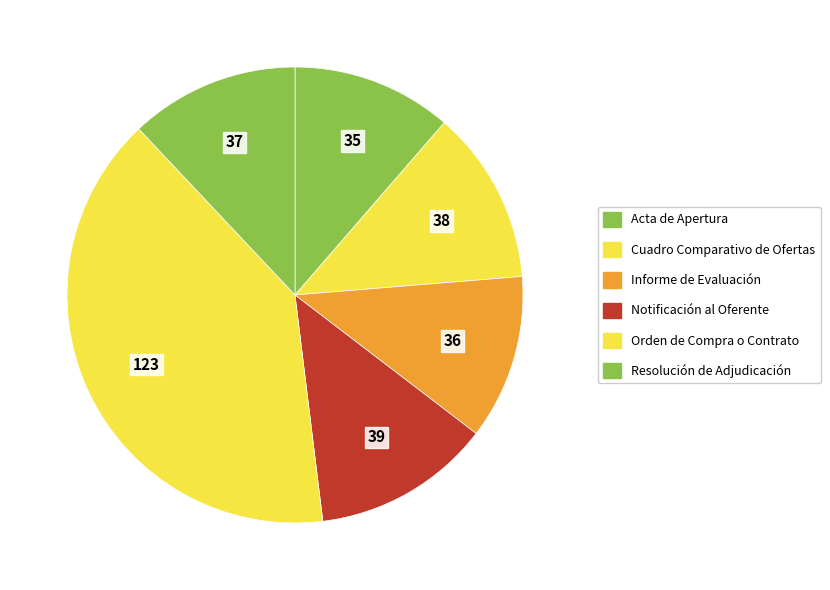

What percentage is NOT represented by Informe de Evaluación?

88.3%